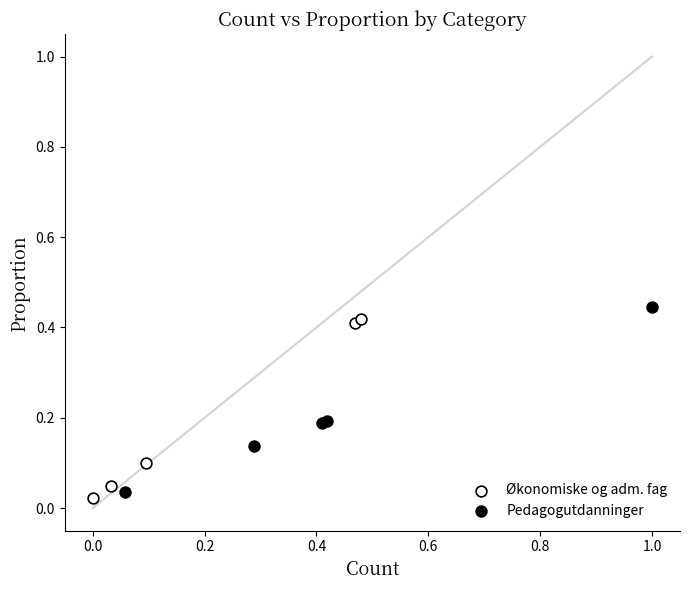

Which series reaches the maximum Y coordinate?

Pedagogutdanninger